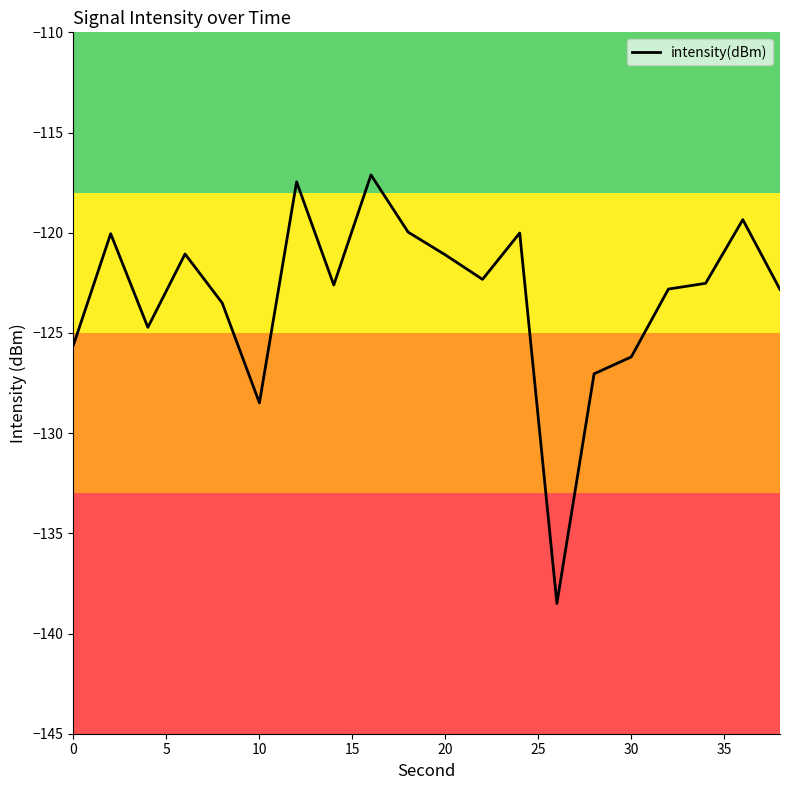

What is the greatest value displayed?

-117.1